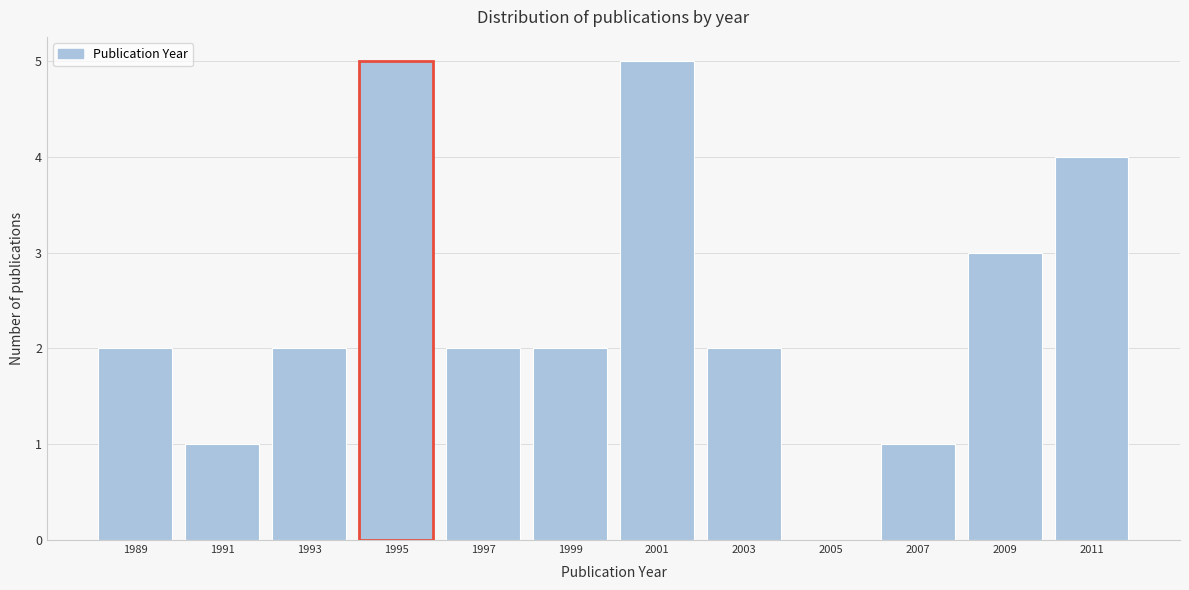

Reading left to right, transcribe this chart: for each bar, give the range it covers on the x-axis and its height. The values are not printed on the chart, so give them approximately, as read against the axis.

1988 to 1990: 2
1990 to 1992: 1
1992 to 1994: 2
1994 to 1996: 5
1996 to 1998: 2
1998 to 2000: 2
2000 to 2002: 5
2002 to 2004: 2
2004 to 2006: 0
2006 to 2008: 1
2008 to 2010: 3
2010 to 2012: 4